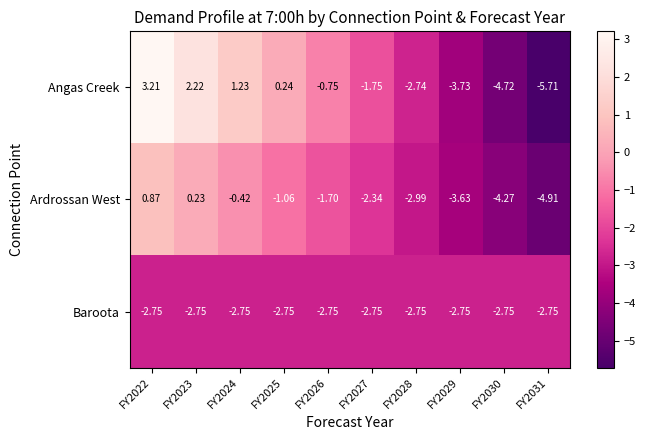

List the series in order of their overall mean, highest first.

Angas Creek, Ardrossan West, Baroota